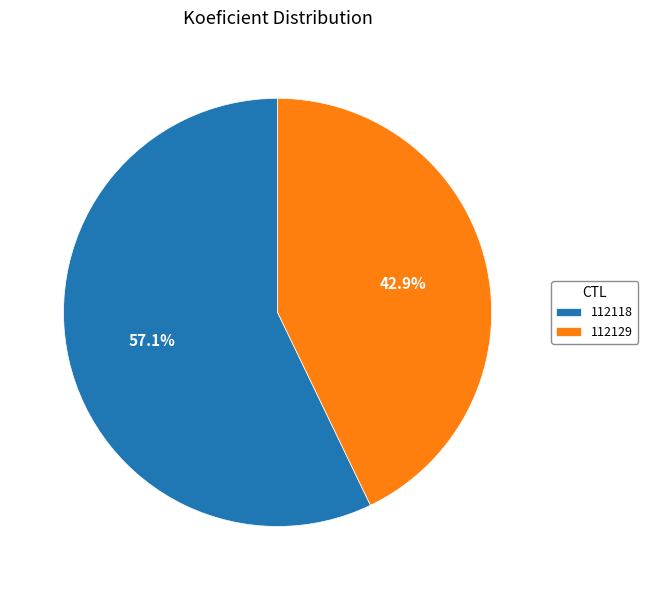

True or false: 112129 accounts for 43% of the total.

True